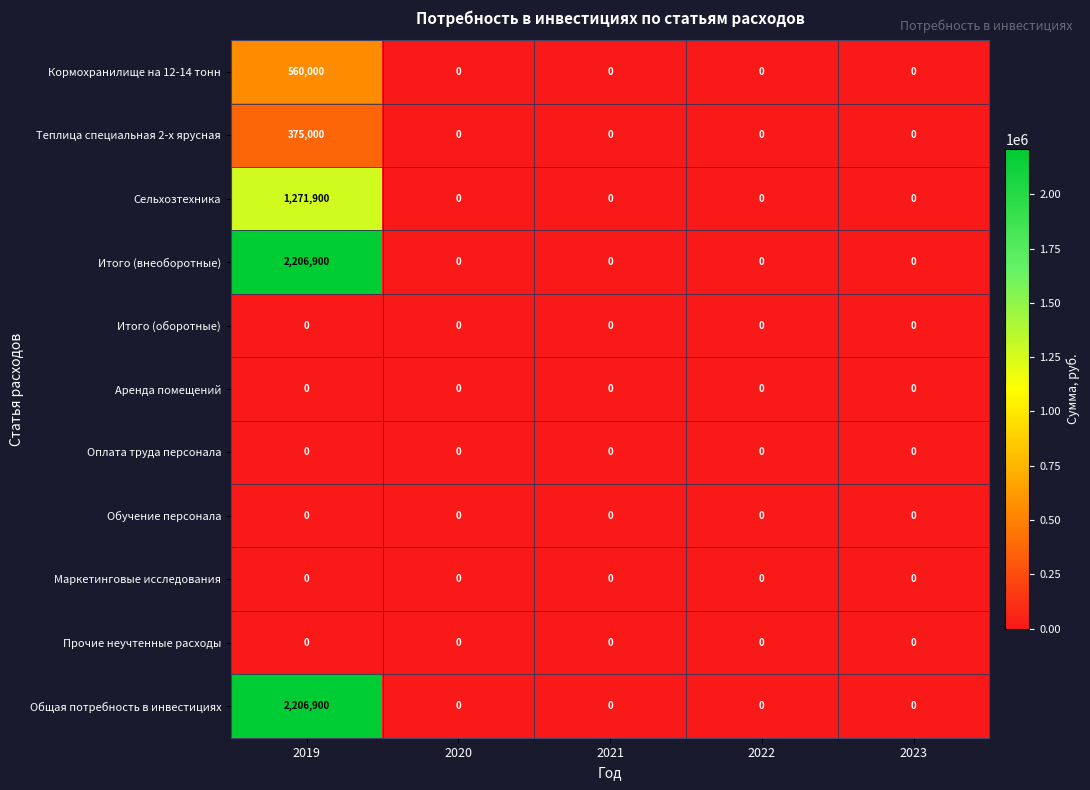

Which category has the highest value across all series?

2019